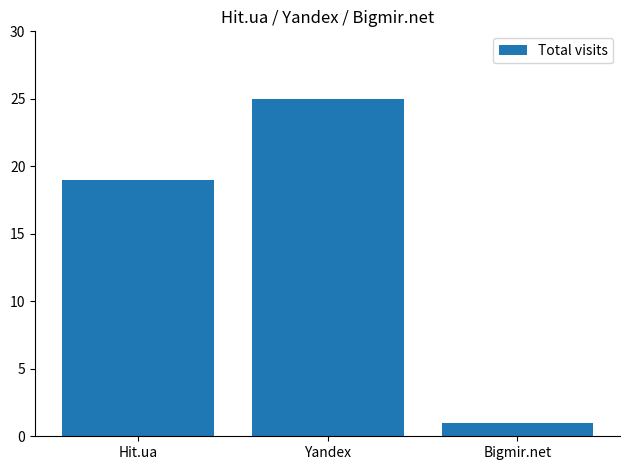

What is the label of the 1st bar from the left?

Hit.ua